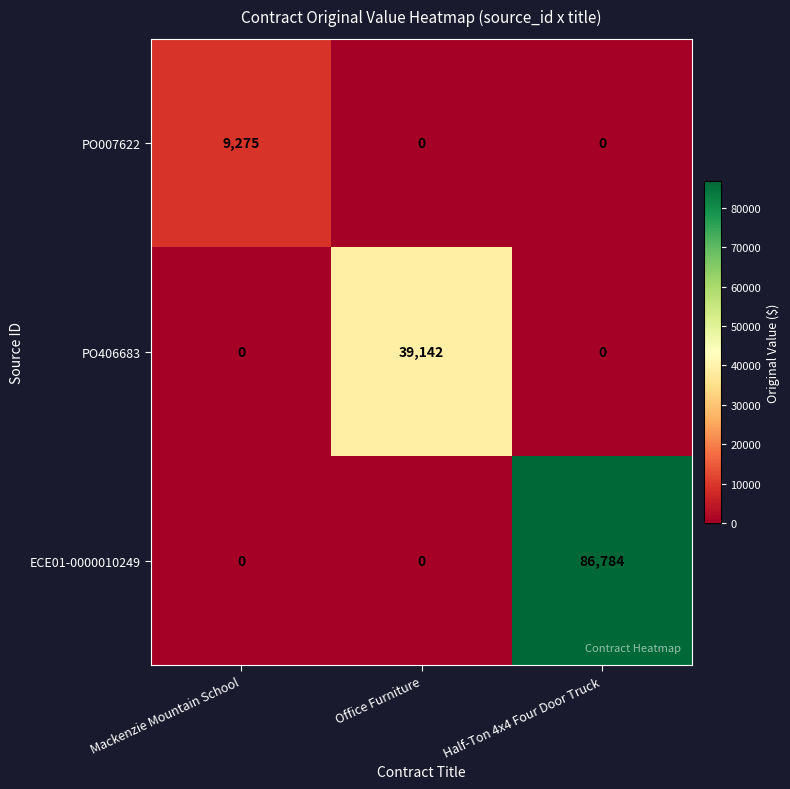

Which series has the largest range (max minus min)?

ECE01-0000010249